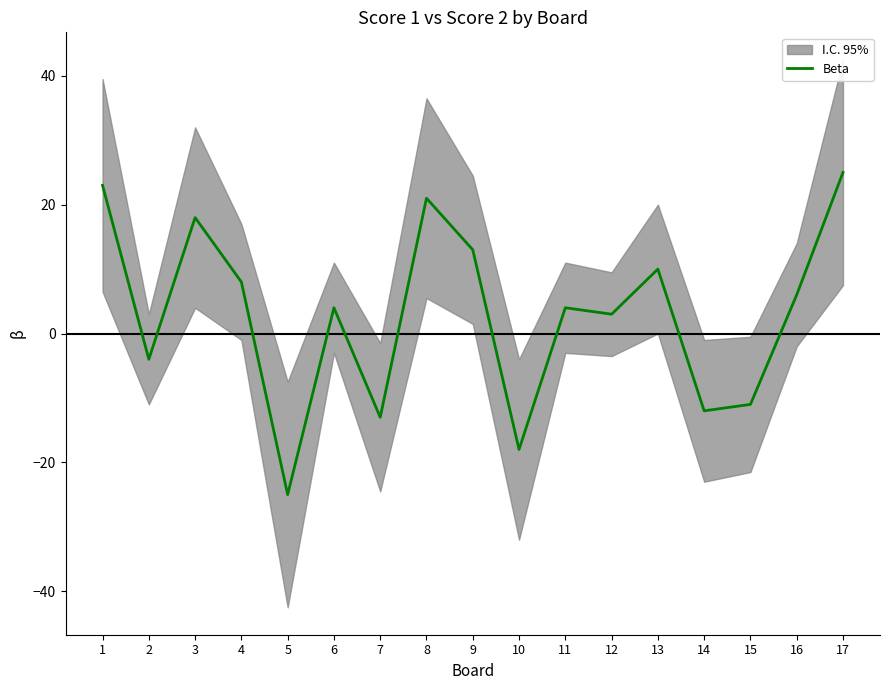

Where does the data first go above 4?

1